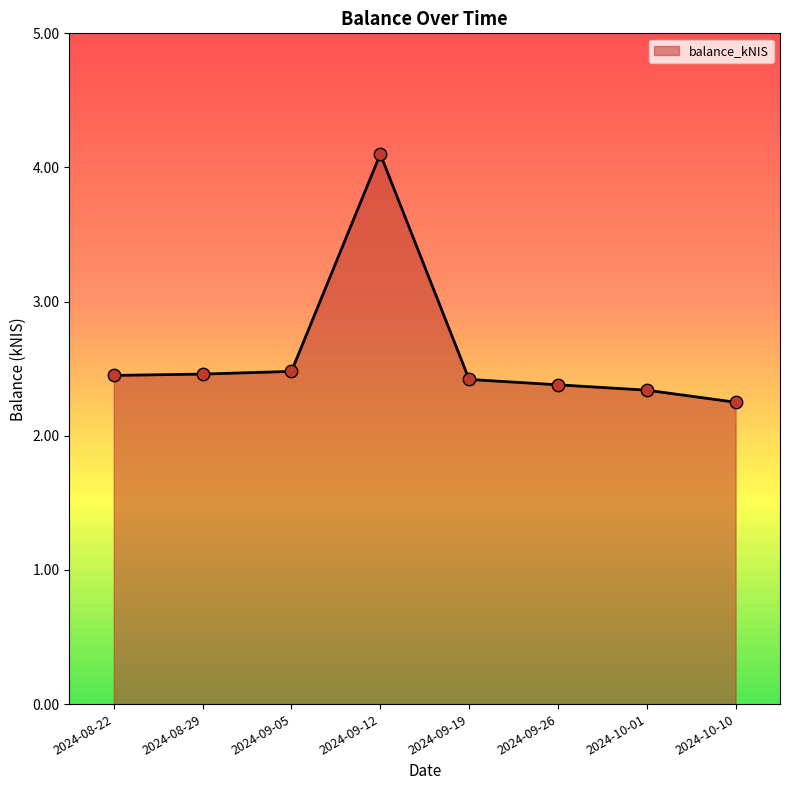

What is the ratio of the value at 2024-09-26 to the value at 2024-10-10?

1.1